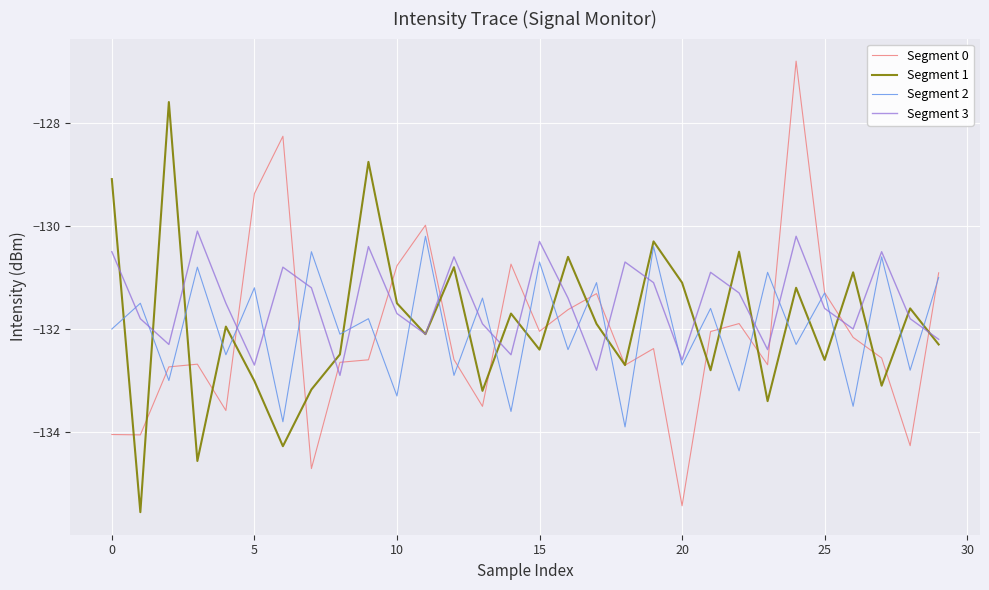

Which series has the largest range (max minus min)?

Segment 0